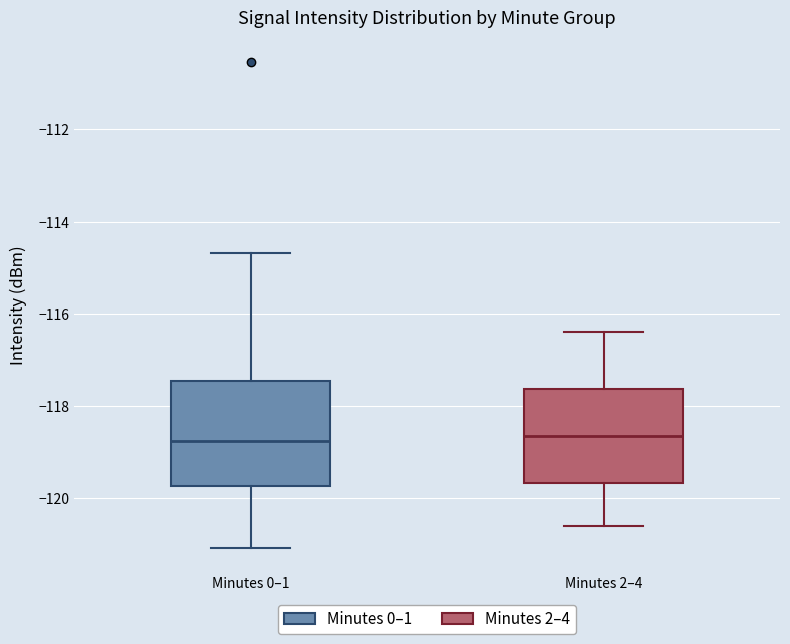

Reading left to right, transcribe this box plot: for each box, give where its median line is, the range the box spans, and where its two whiskers end, as read against the y-axis. The values are not printed on the chart, so give them approximately, as read against the axis.

Minutes 0–1: median -118.8, box -119.8 to -117.4, whiskers -121.0 to -114.6
Minutes 2–4: median -118.6, box -119.6 to -117.6, whiskers -120.6 to -116.4